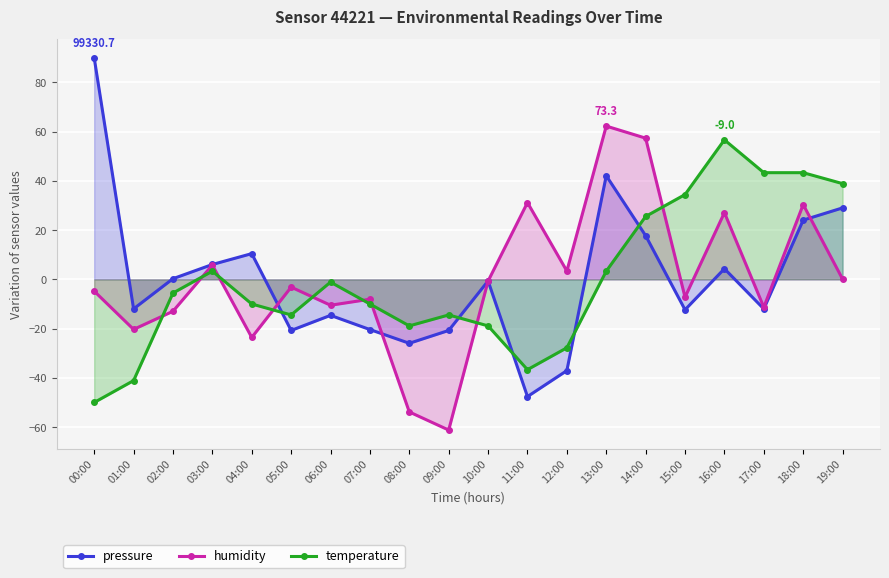

Which category has the highest value in the humidity series?

13:00